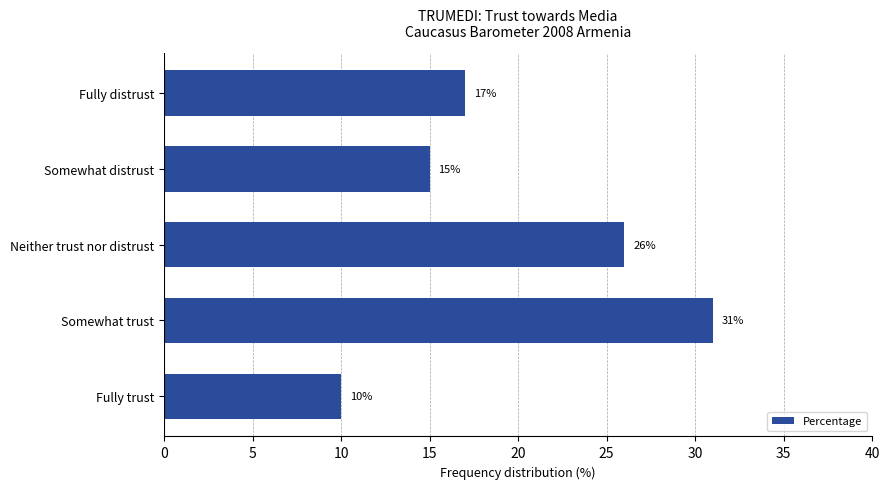

List the labels in order of value, largest first.

Somewhat trust, Neither trust nor distrust, Fully distrust, Somewhat distrust, Fully trust